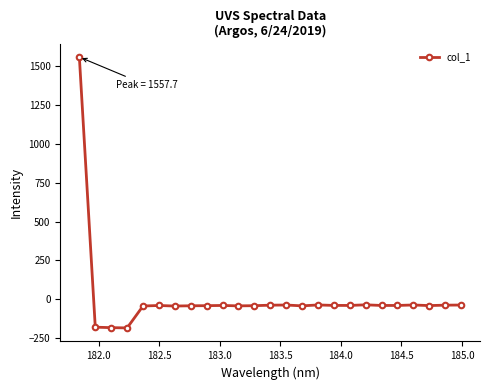

What is the difference between the second highest and second lowest values?

146.8